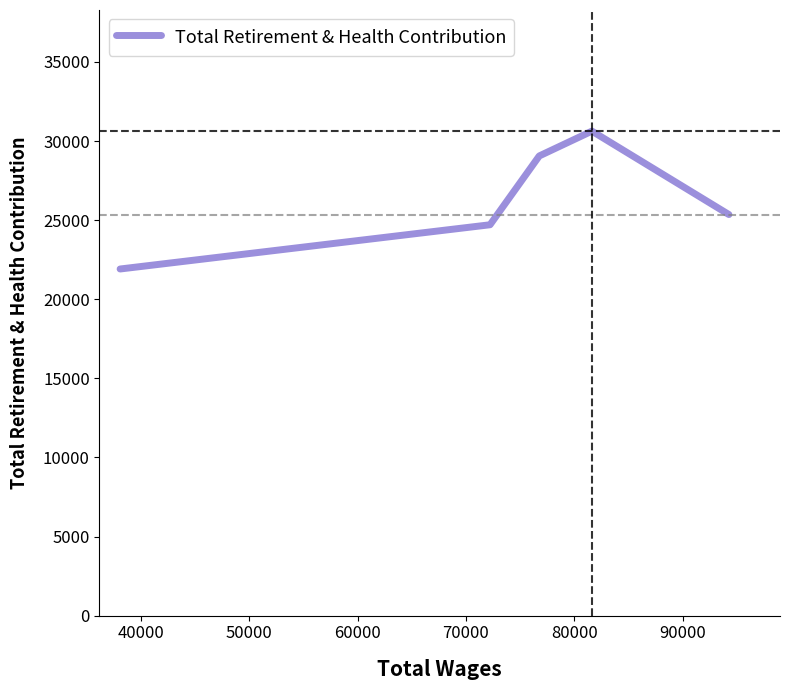

What is the average value?

26330